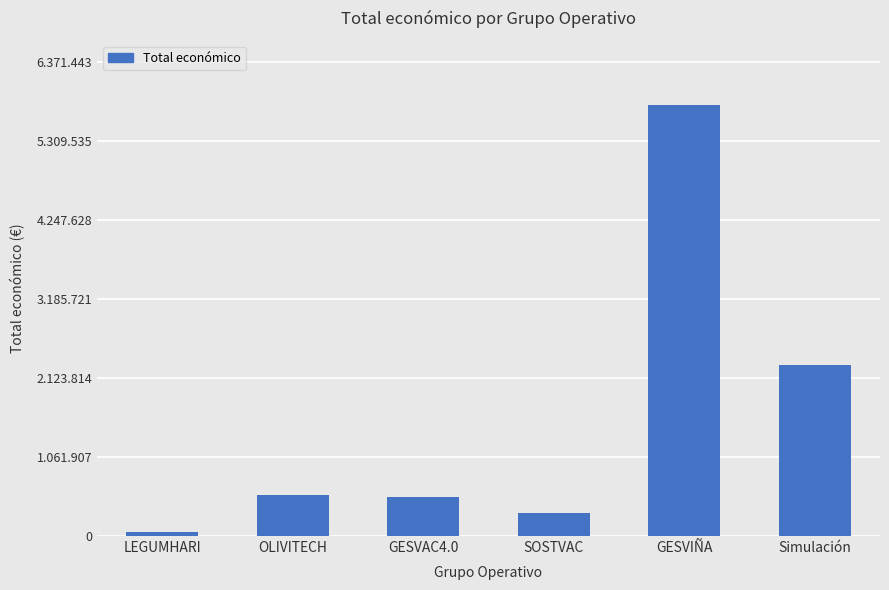

Where does the data first go above 551196?

GESVIÑA